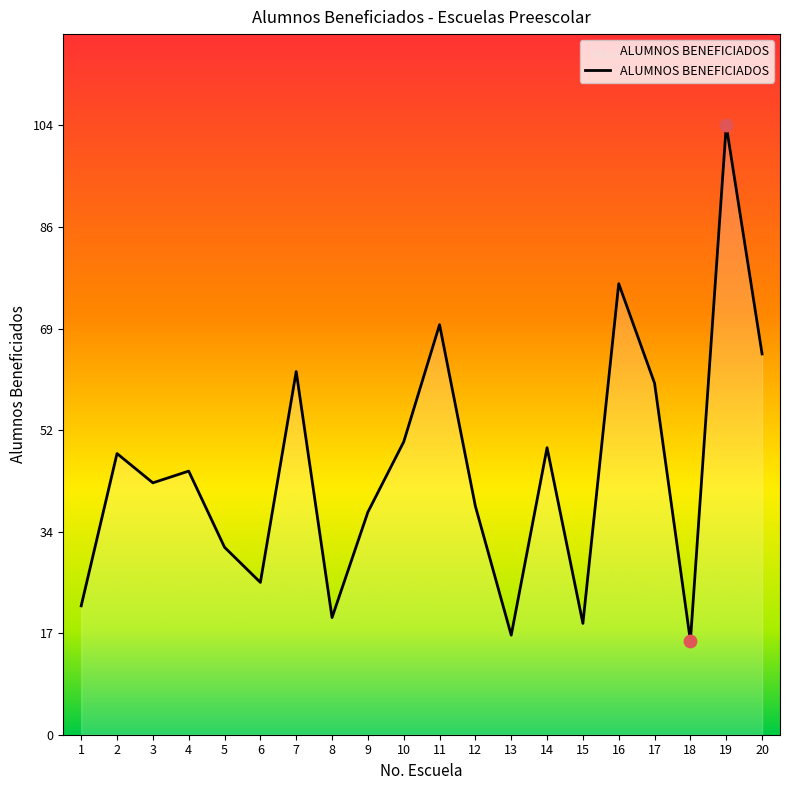

Approximately how many times larger is the value at 20 compared to 5?

2.0